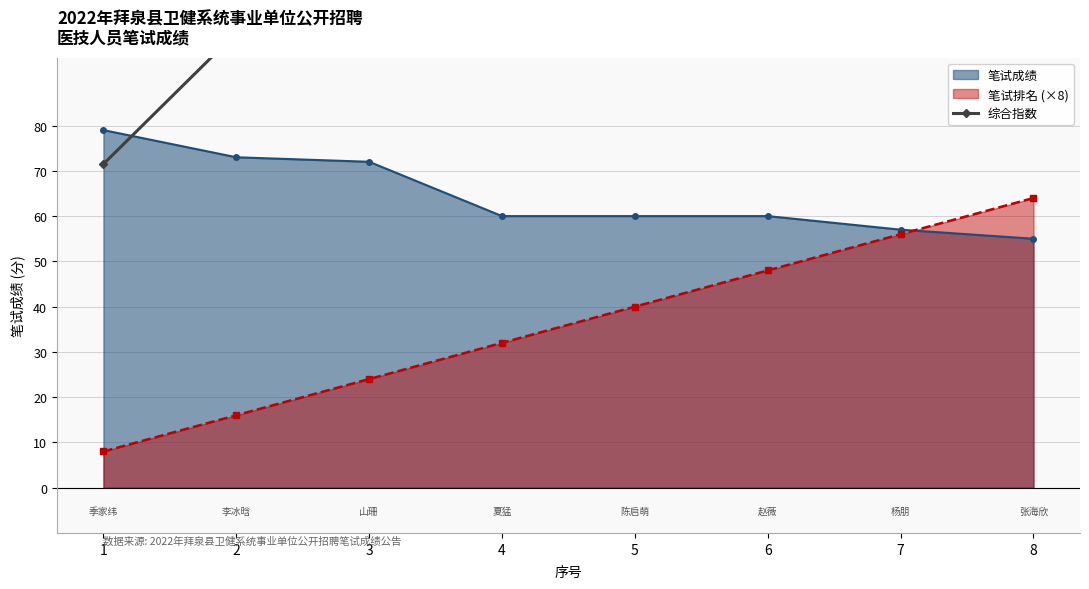

Is it true that 笔试排名 (×8) equals 32 at 4?

True